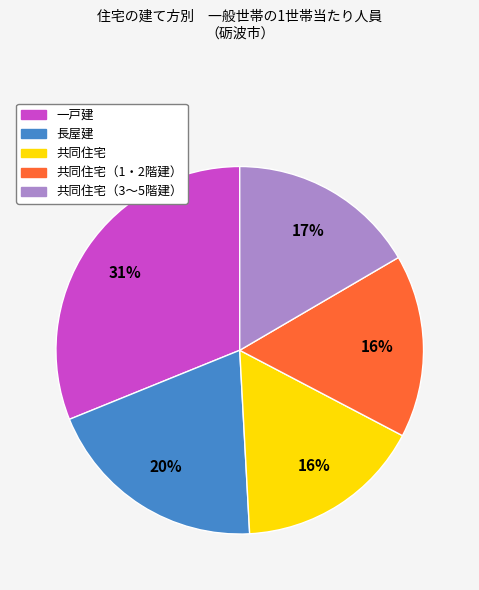

Does any single category account for the majority?

No